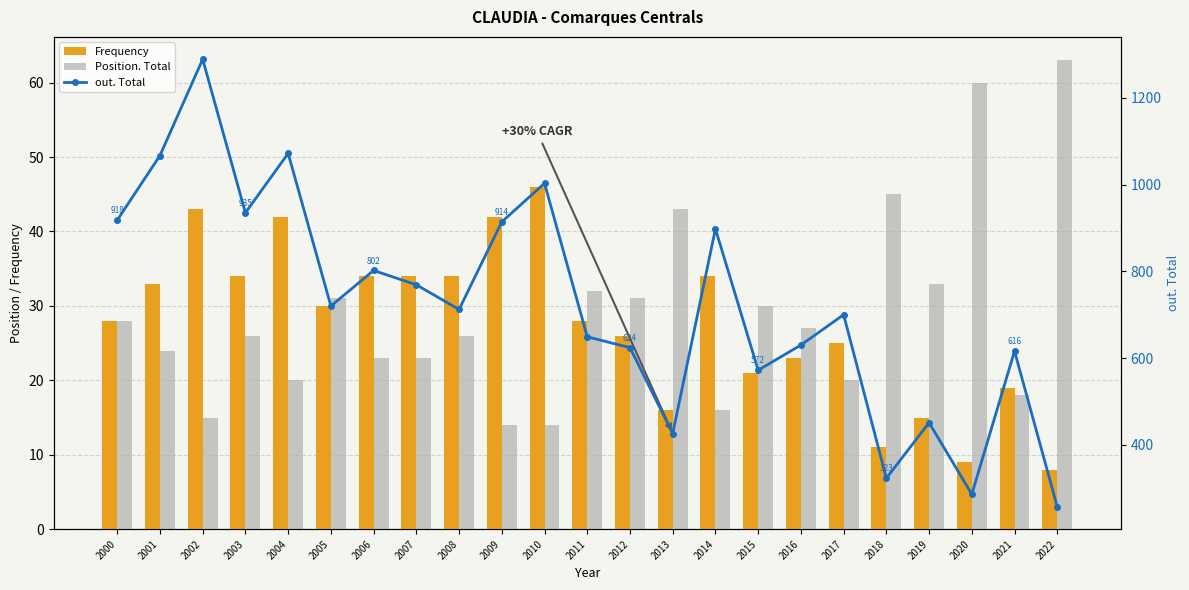

Where does the Frequency series first go above 28?

2001